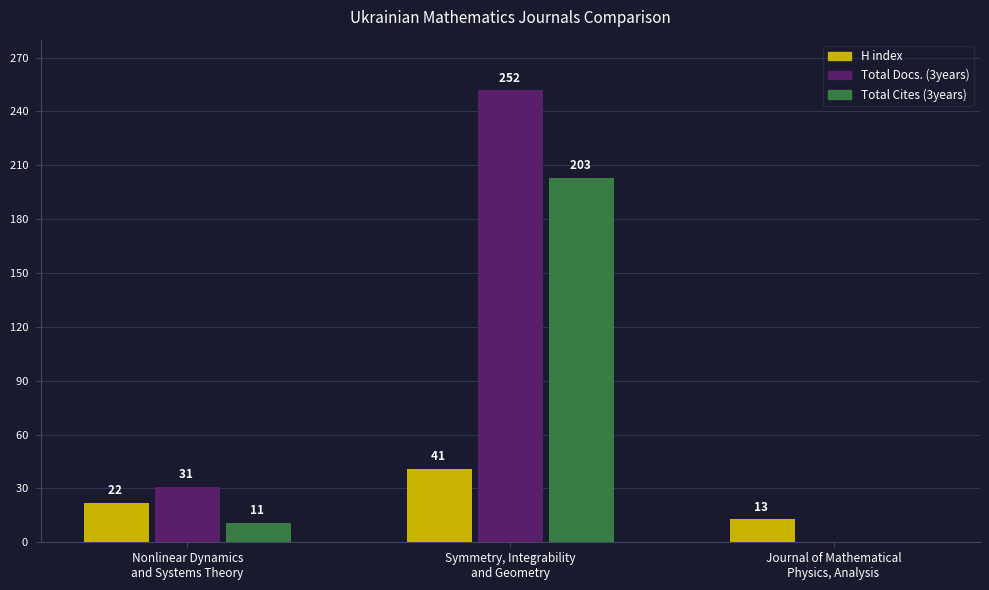

What is the sum of the Total Docs. (3years) values at Nonlinear Dynamics
and Systems Theory and Journal of Mathematical
Physics, Analysis?

31